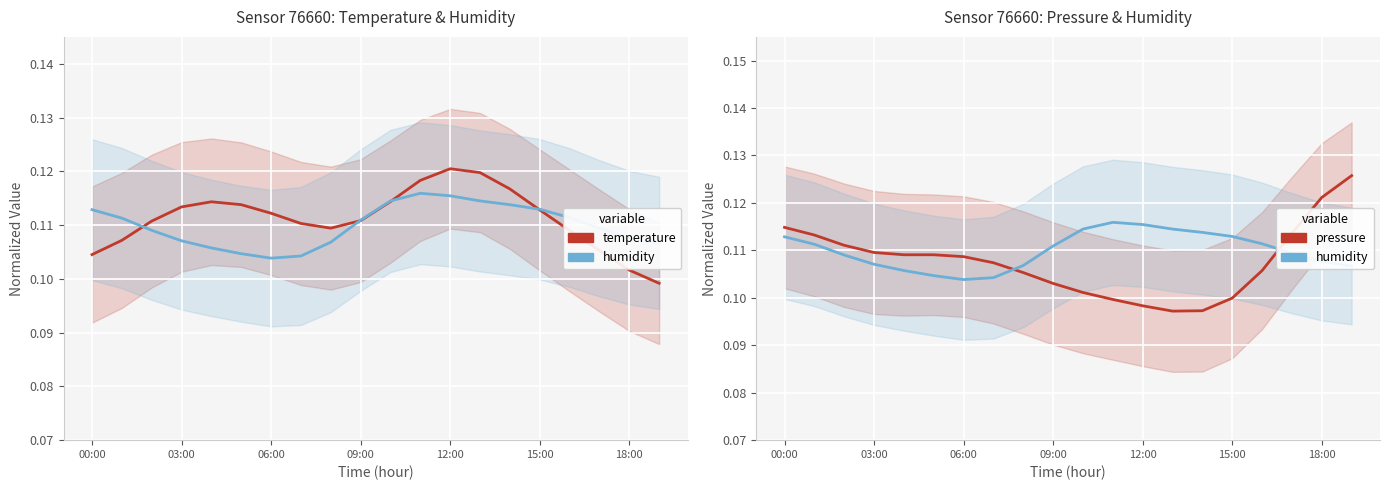

How many interior local valleys does the temperature series have?

1